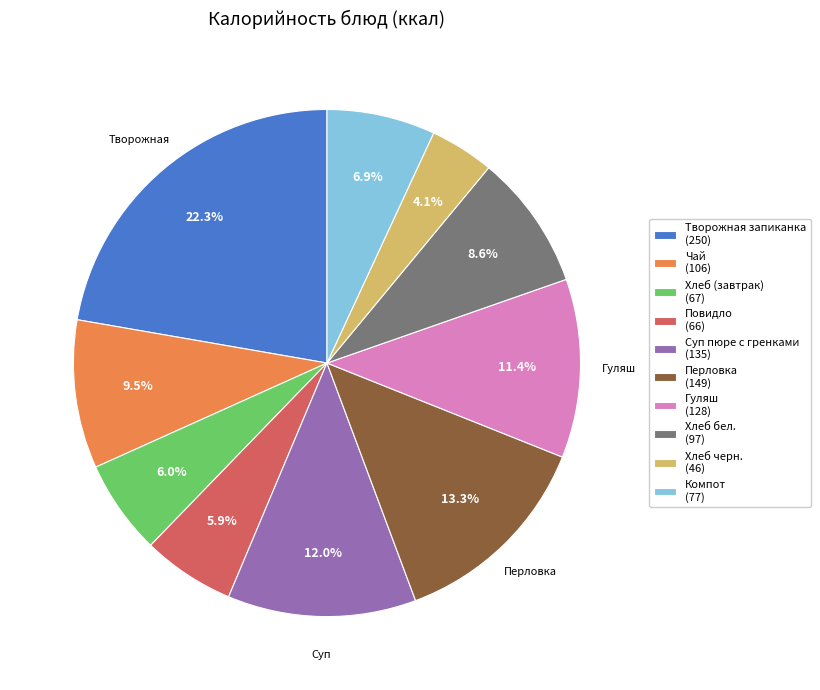

How many segments does this pie chart have?

10